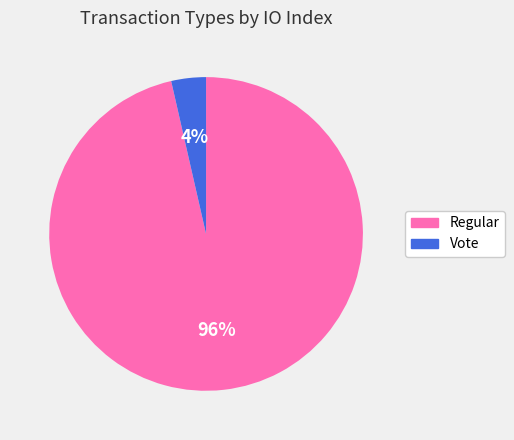

Does Vote account for over 50% of the chart?

No